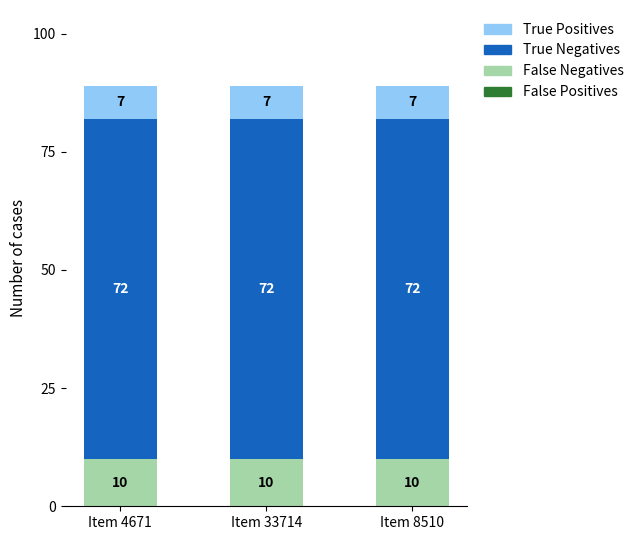

What is the sum of all False Negatives values?

30